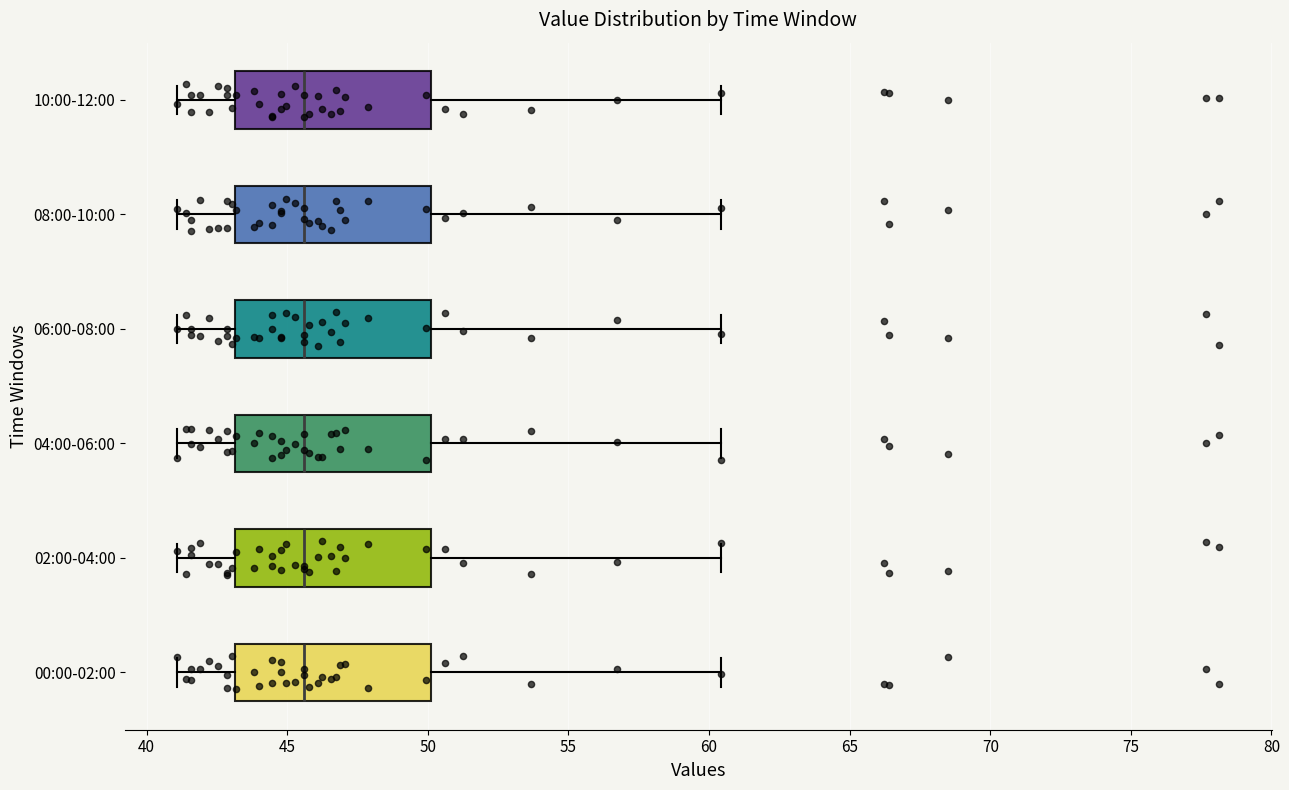

Reading bottom to top, read every box against the x-axis: the position of its median line, the range the box covers, and the ends of its whiskers. The values are not printed on the chart, so give them approximately, as read against the axis.

00:00-02:00: median 45.5, box 43.0 to 50.0, whiskers 41.0 to 60.5
02:00-04:00: median 45.5, box 43.0 to 50.0, whiskers 41.0 to 60.5
04:00-06:00: median 45.5, box 43.0 to 50.0, whiskers 41.0 to 60.5
06:00-08:00: median 45.5, box 43.0 to 50.0, whiskers 41.0 to 60.5
08:00-10:00: median 45.5, box 43.0 to 50.0, whiskers 41.0 to 60.5
10:00-12:00: median 45.5, box 43.0 to 50.0, whiskers 41.0 to 60.5